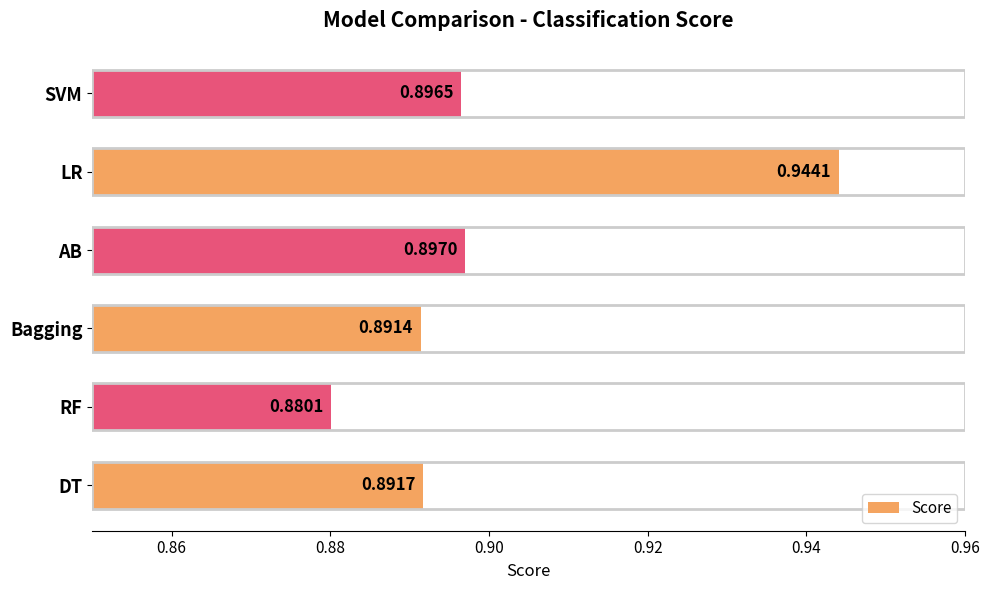

Rank the categories by value from lowest to highest.

RF, Bagging, DT, SVM, AB, LR